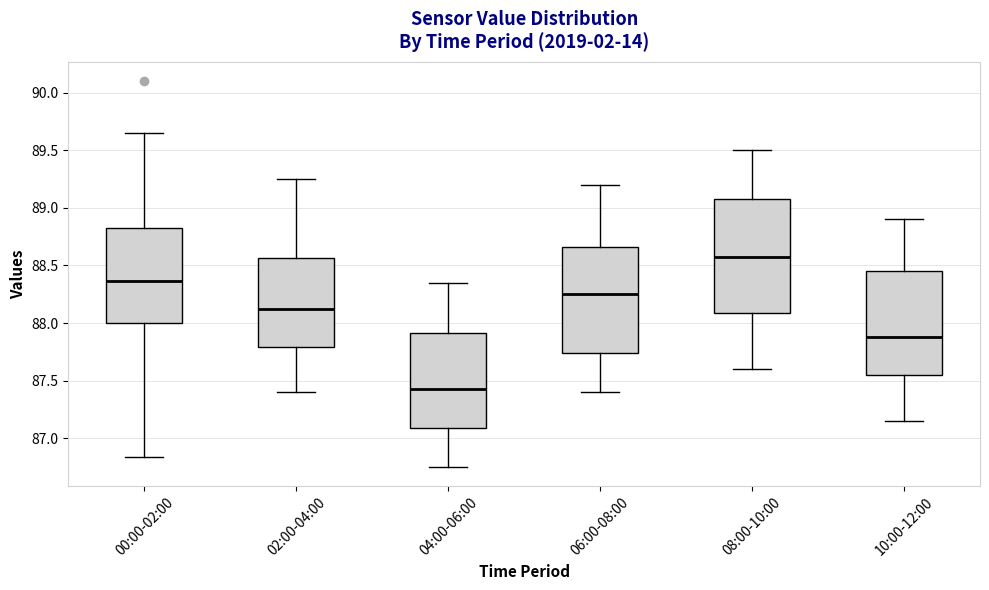

Reading left to right, read every box against the y-axis: the position of its median line, the range the box covers, and the ends of its whiskers. The values are not printed on the chart, so give them approximately, as read against the axis.

00:00-02:00: median 88.35, box 88.00 to 88.80, whiskers 86.85 to 89.65
02:00-04:00: median 88.15, box 87.80 to 88.55, whiskers 87.40 to 89.25
04:00-06:00: median 87.45, box 87.10 to 87.90, whiskers 86.75 to 88.35
06:00-08:00: median 88.25, box 87.75 to 88.65, whiskers 87.40 to 89.20
08:00-10:00: median 88.60, box 88.10 to 89.10, whiskers 87.60 to 89.50
10:00-12:00: median 87.90, box 87.55 to 88.45, whiskers 87.15 to 88.90